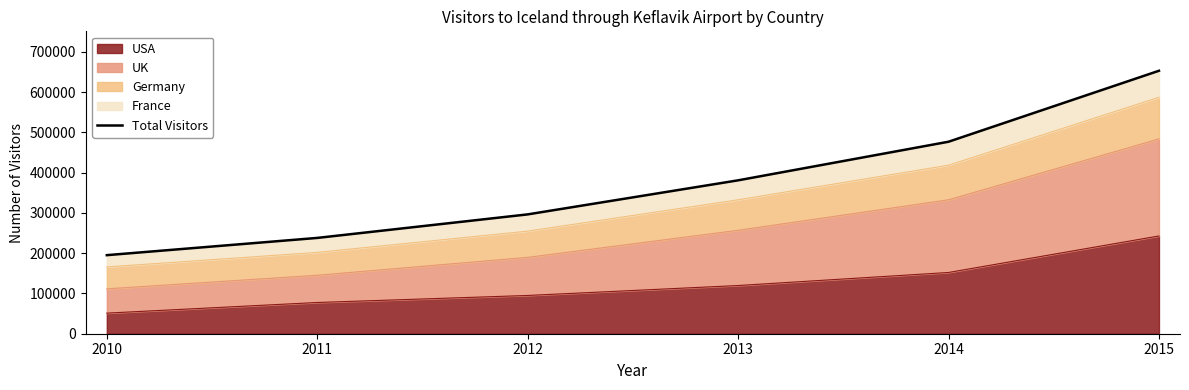

Does the chart have visible grid lines?

No